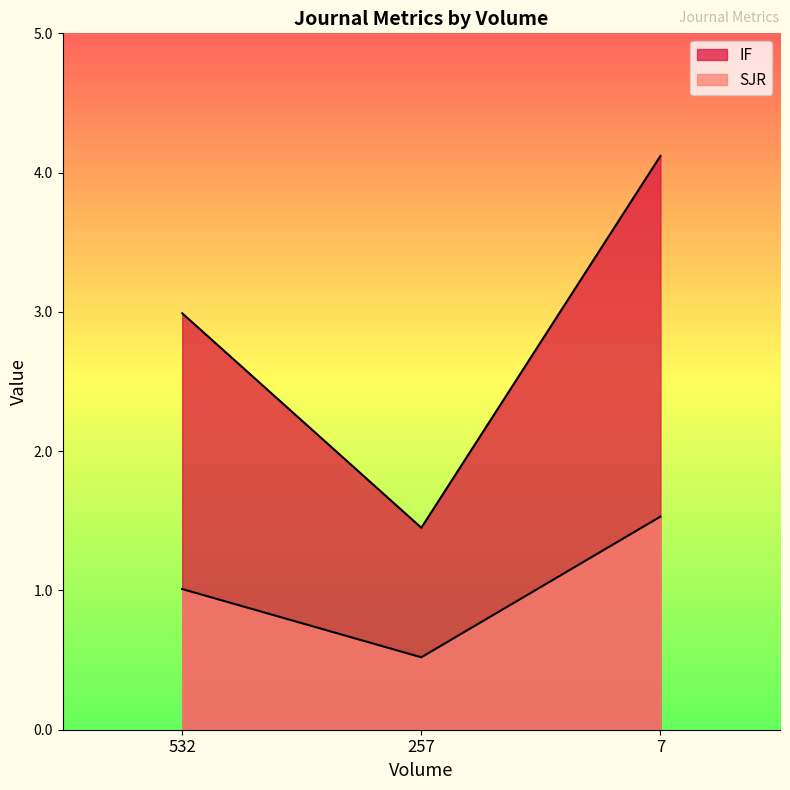

Rank the categories by SJR value from highest to lowest.

7, 532, 257